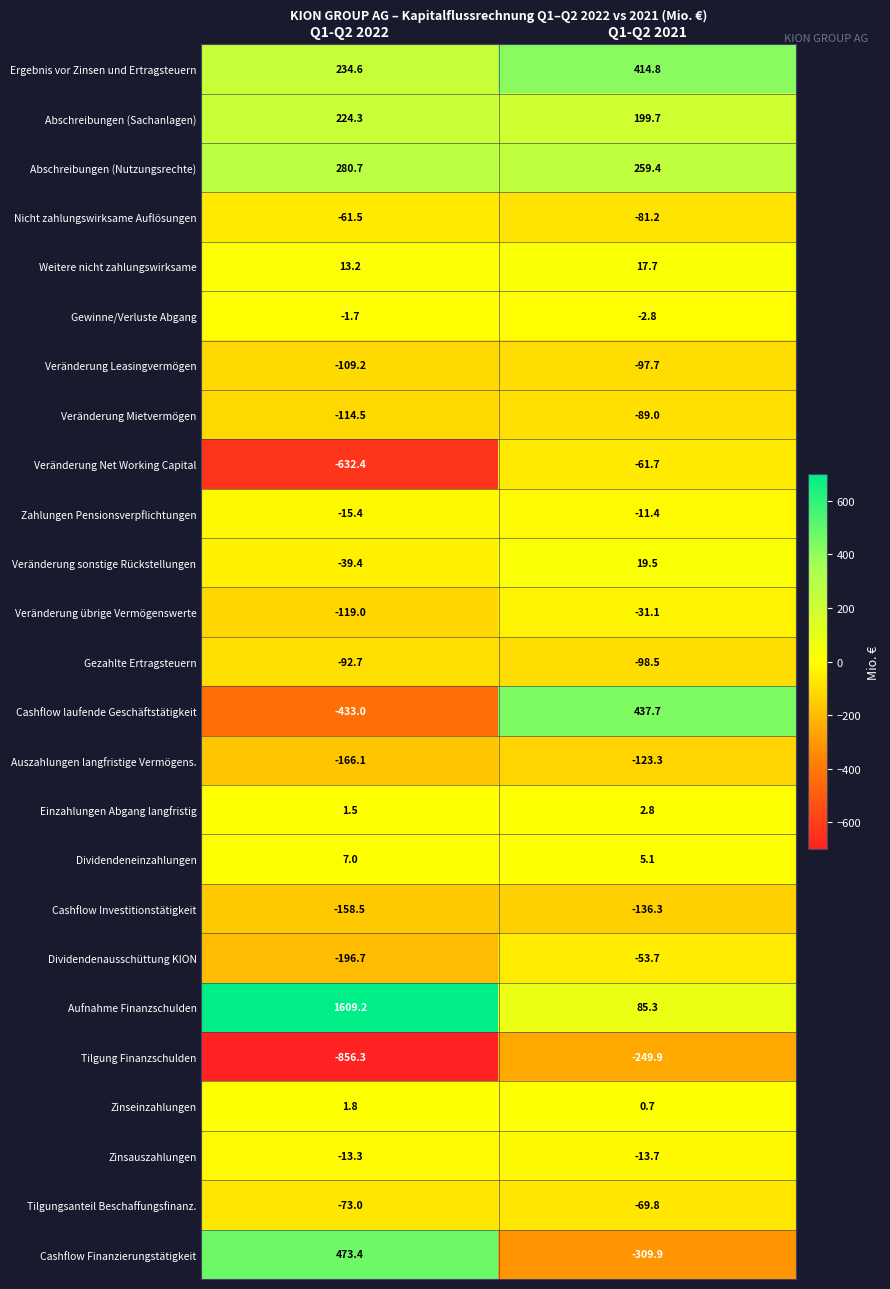

Is it true that Veränderung Leasingvermögen equals -97.7 at Q1-Q2 2021?

True